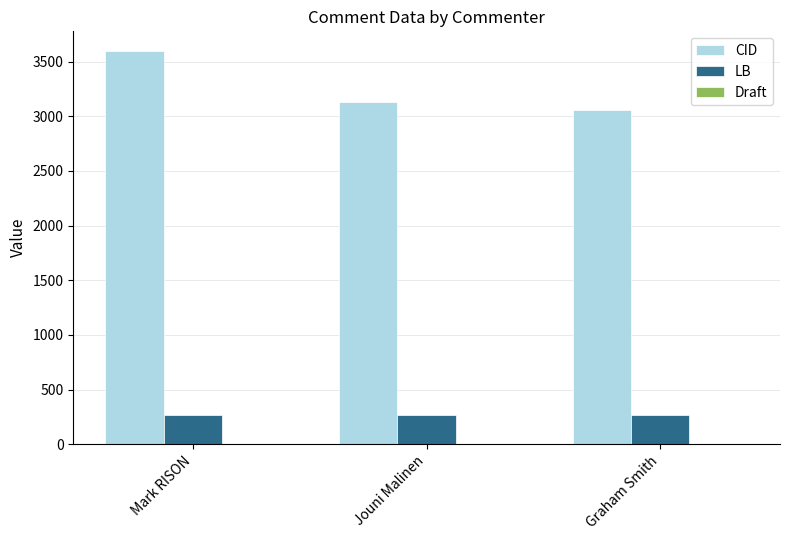

What is the sum of all CID values?

9787